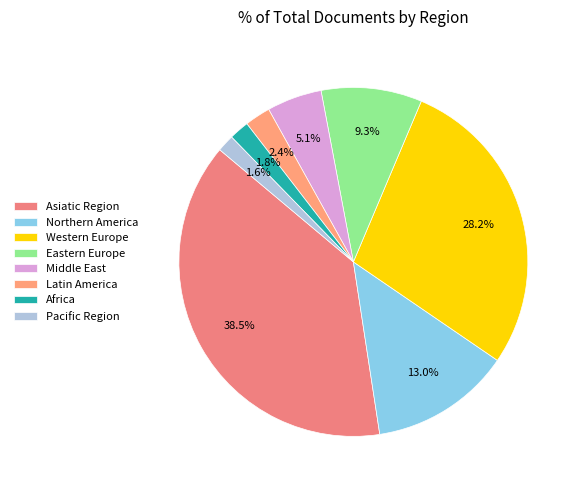

To the nearest percent, what is the average slice percentage?

12%